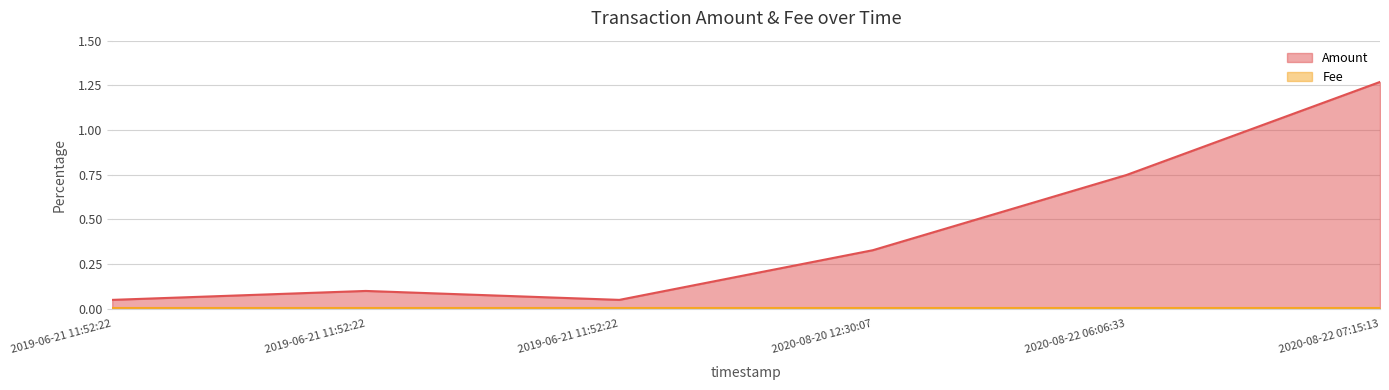

True or false: Fee and Amount intersect in this chart.

False